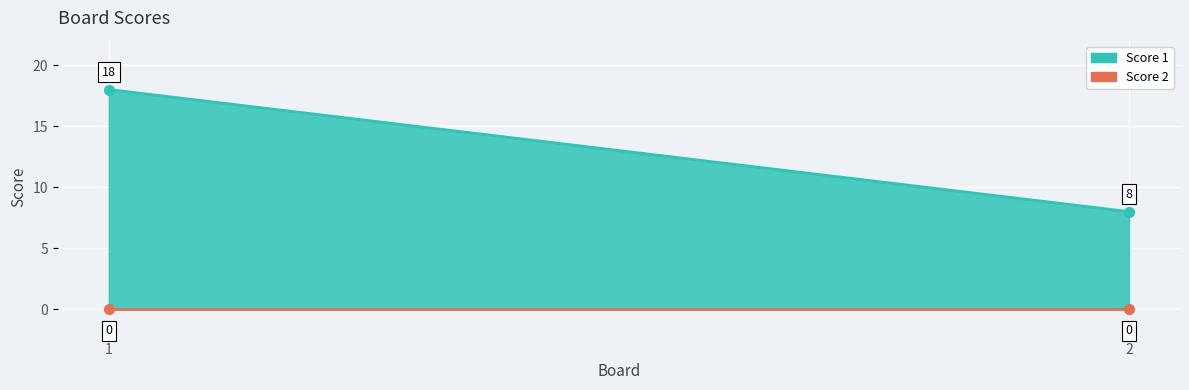

List the labels in order of value, smallest first.

2, 1